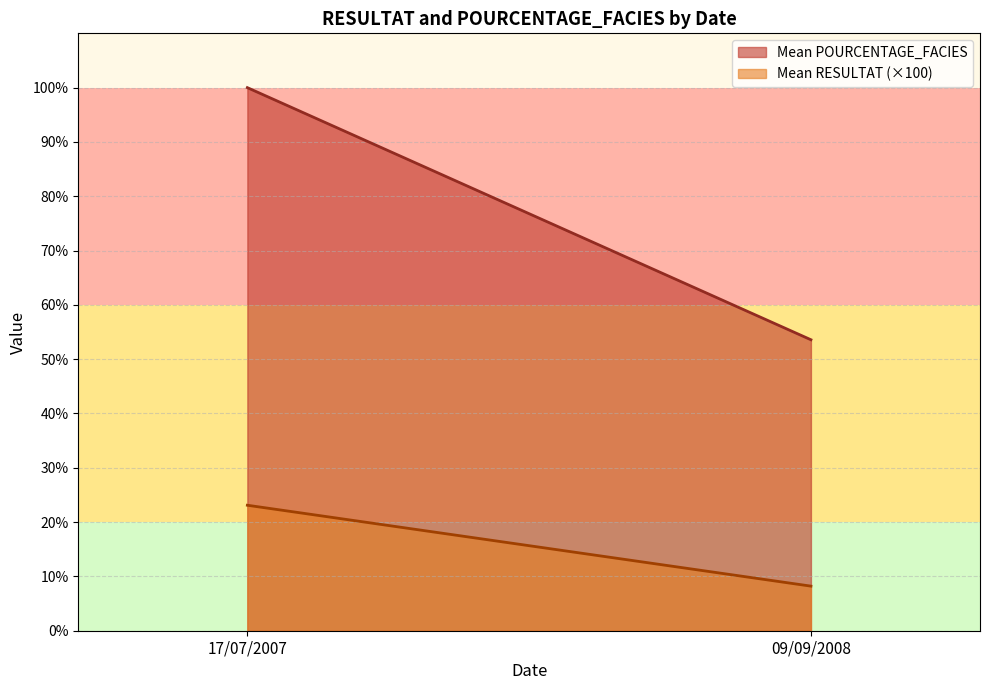

Rank the categories by Mean POURCENTAGE_FACIES value from lowest to highest.

09/09/2008, 17/07/2007